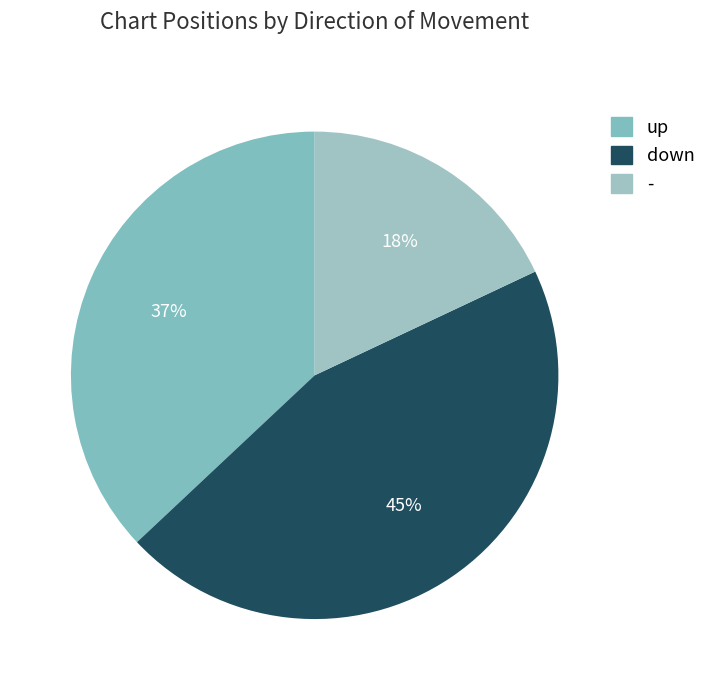

Is the sum of up and down greater than half?

Yes